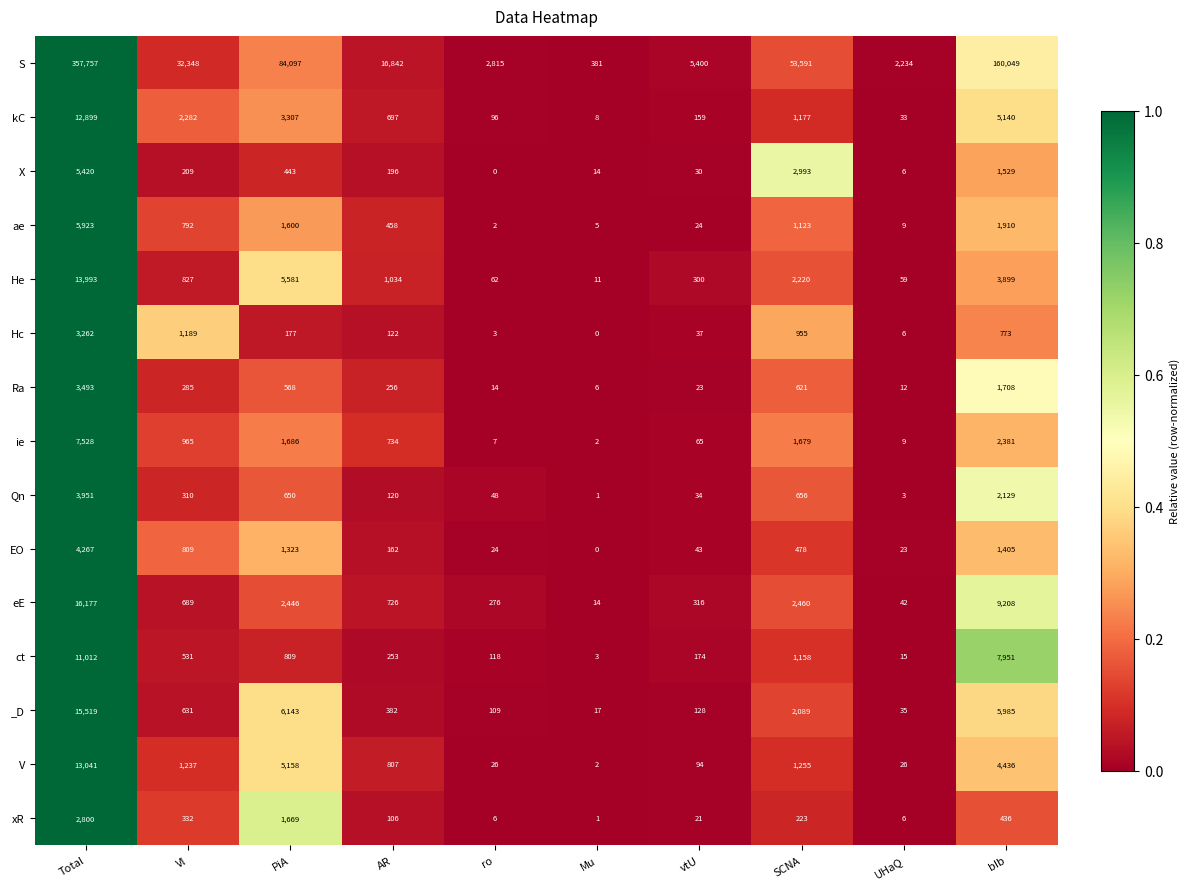

What is the spread (max minus min) of values at PiA?

83920